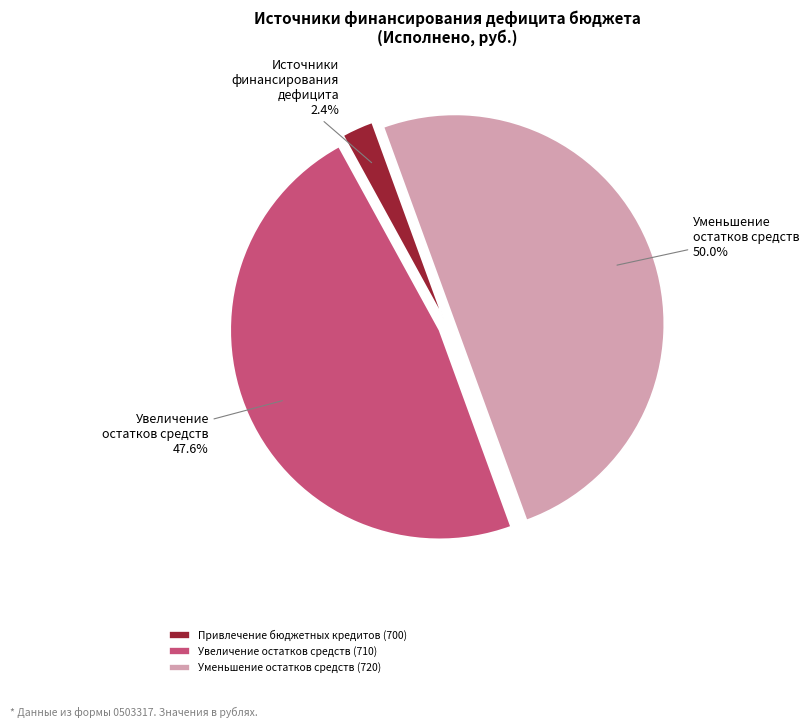

Which slice is the largest?

Уменьшение остатков средств (720)